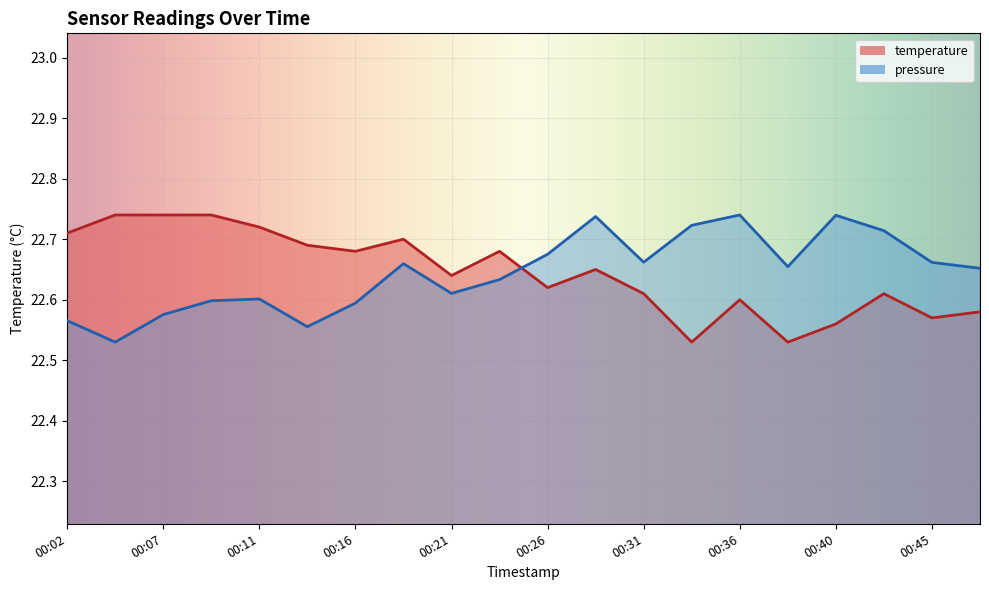

The value of pressure at 00:31 is 38.0. True or false?

False